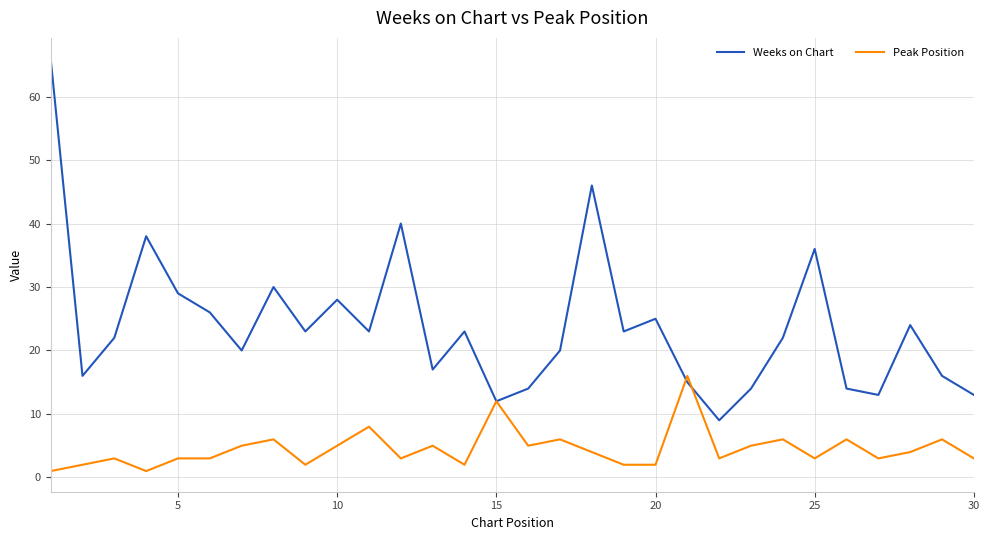

How many lines are shown in the chart?

2